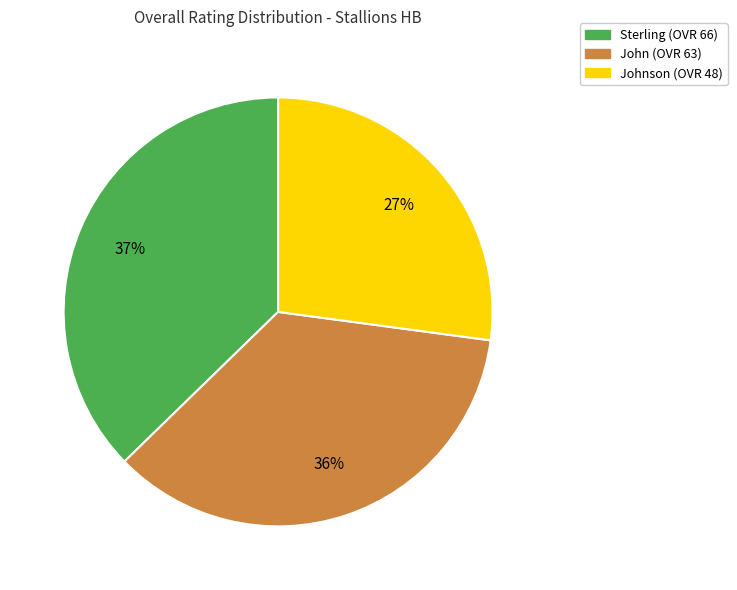

Rank the categories by value from lowest to highest.

Johnson (OVR 48), John (OVR 63), Sterling (OVR 66)